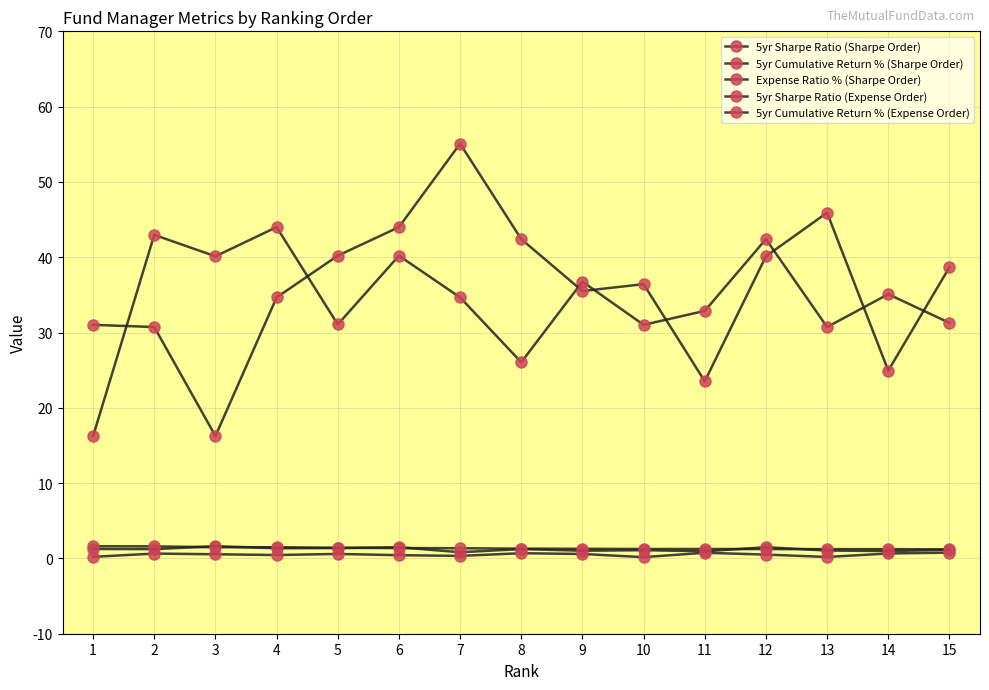

How many lines are shown in the chart?

5